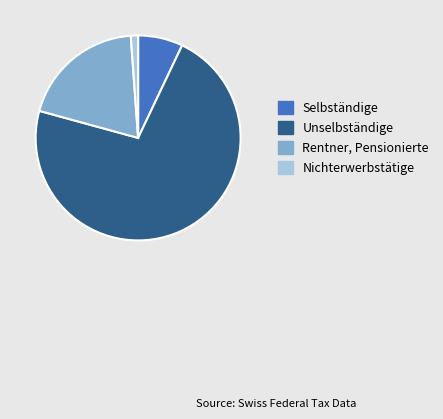

Is there a majority slice in this chart?

Yes